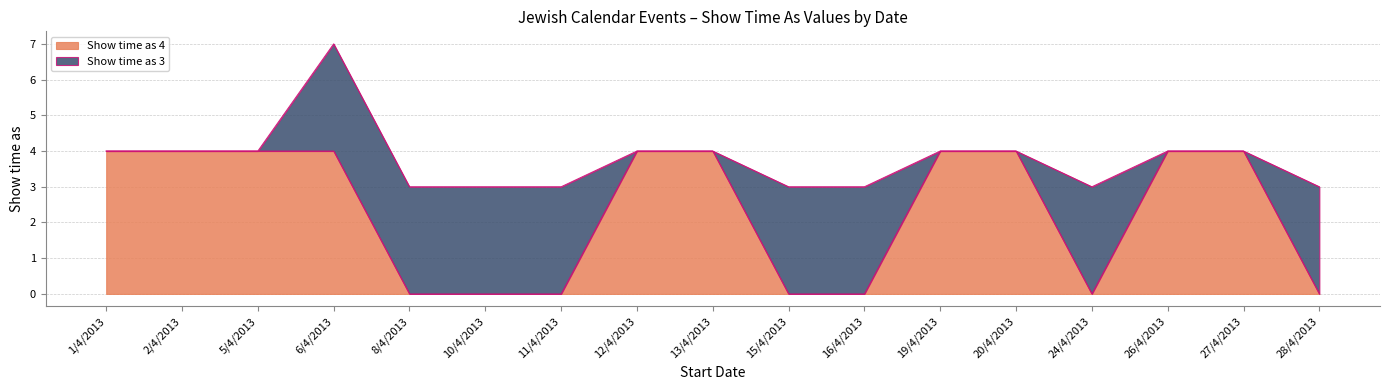

True or false: there are more than 2 points higher than both neighbors.

False